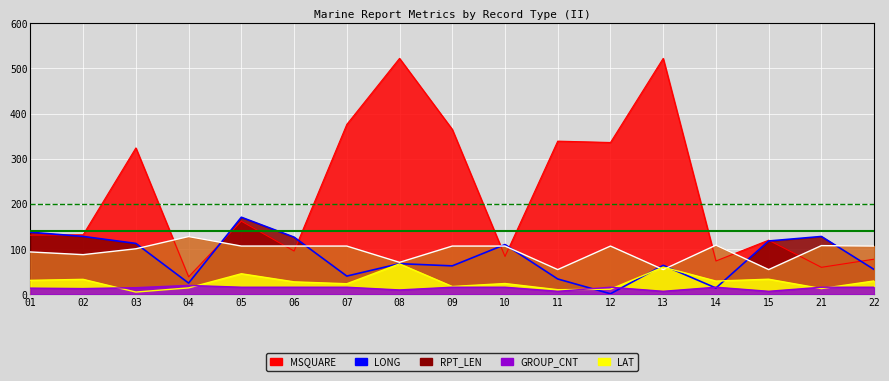

What is the total value across all series at 06?

373.6